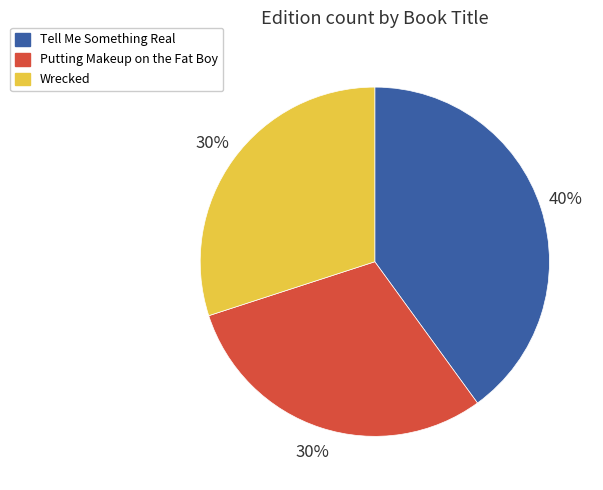

Is the sum of Wrecked and Tell Me Something Real greater than half?

Yes